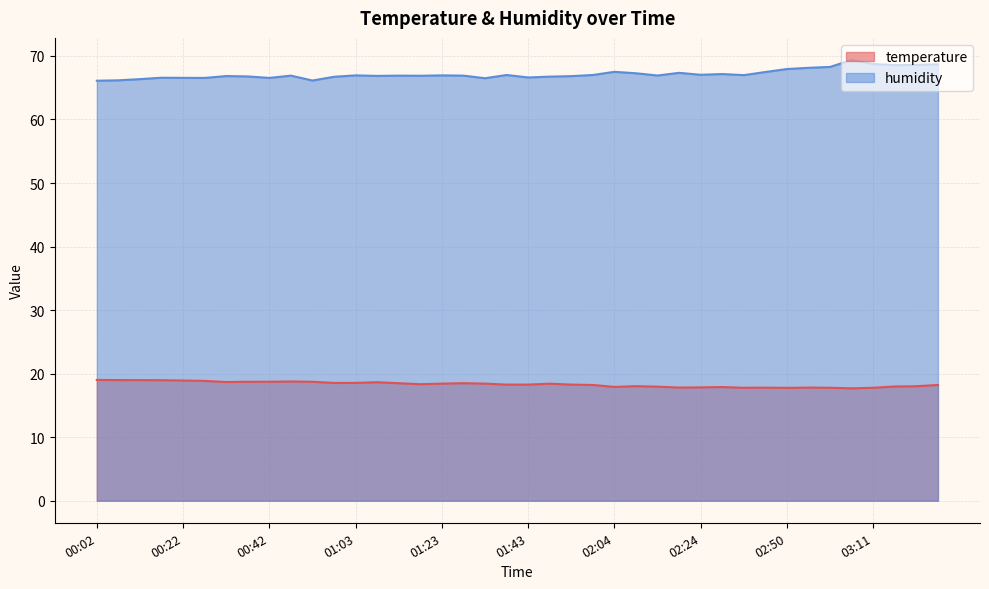

Where is temperature nearest to the value 18?

03:16